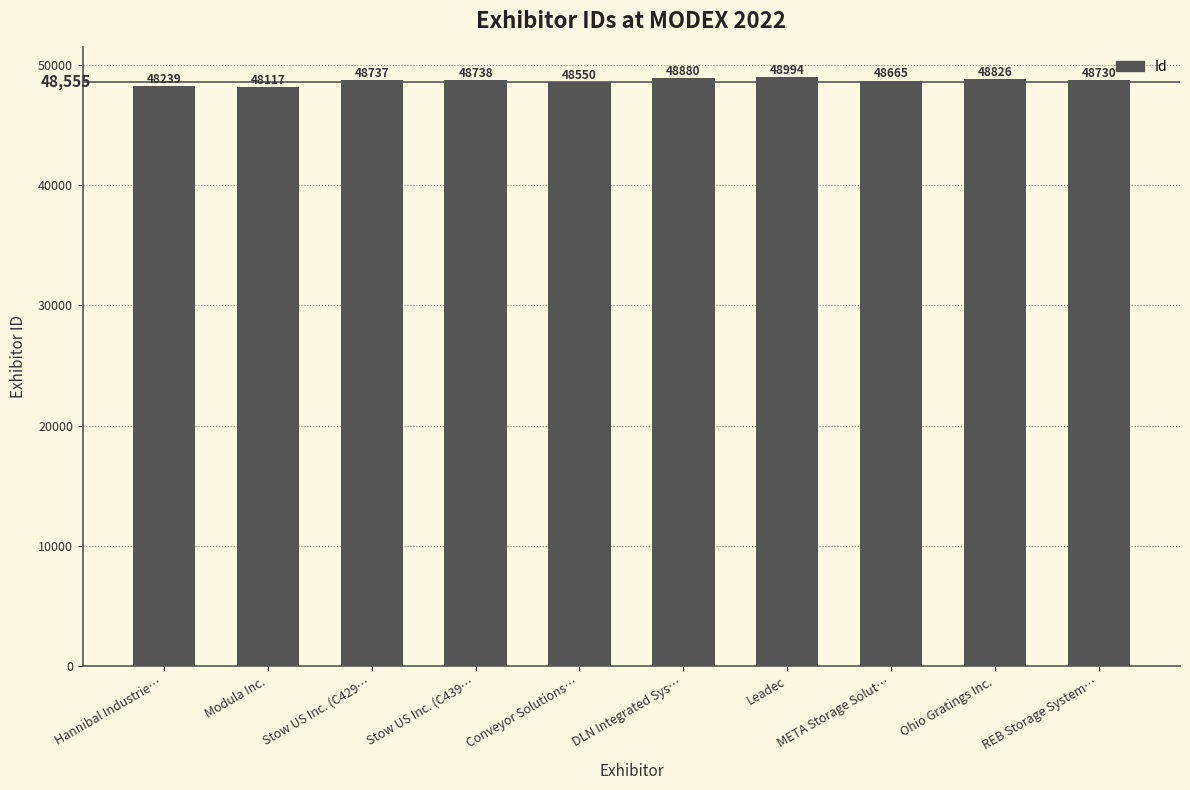

How many data points does each series have?

10